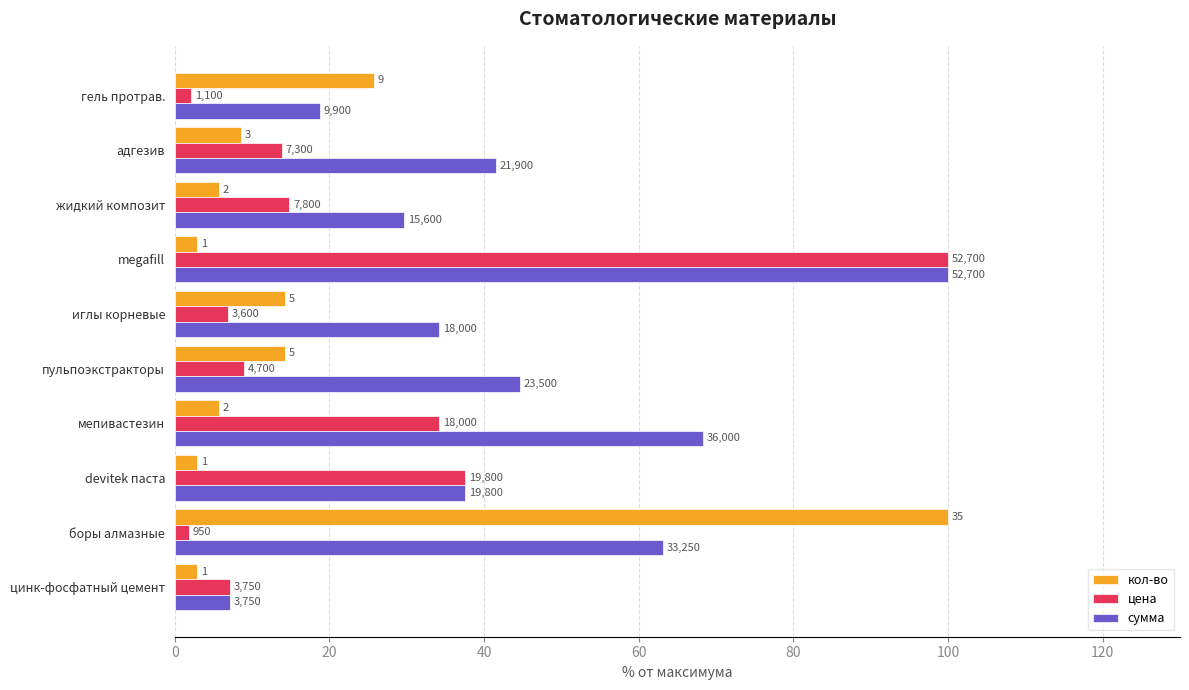

What are all the series names shown in the legend?

кол-во, цена, сумма